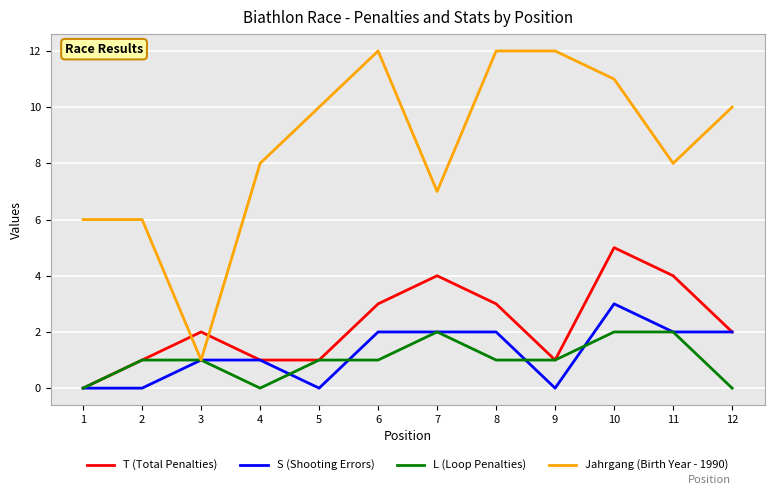

True or false: L (Loop Penalties) has a value of 0 at 1.

True